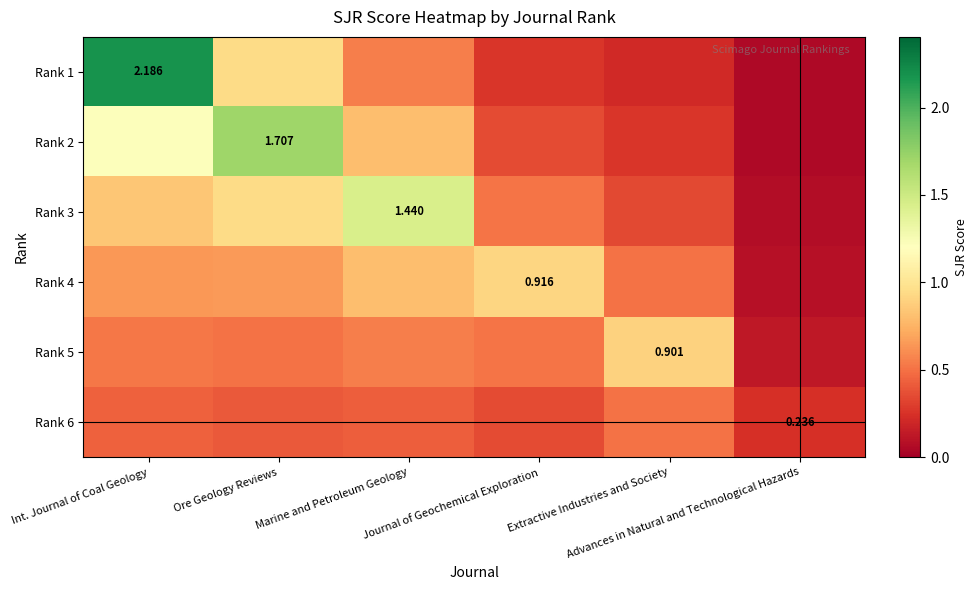

What is the difference between the Rank 1 values at Journal of Geochemical Exploration and Extractive Industries and Society?

0.1